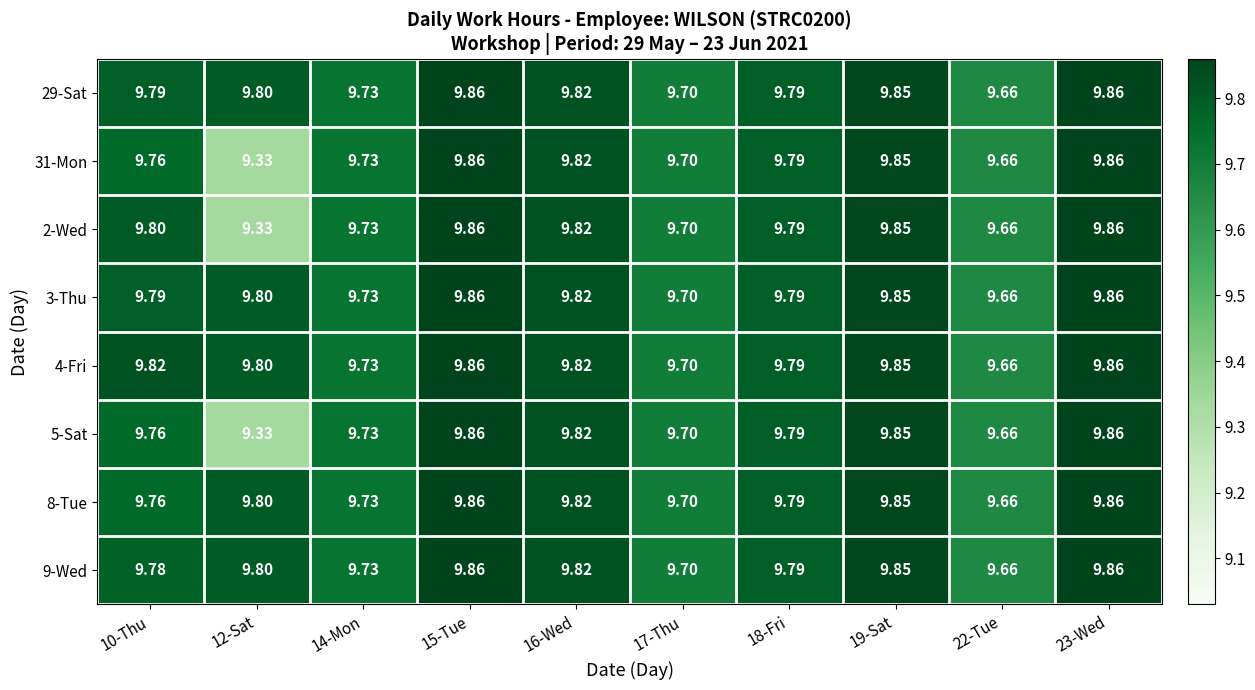

Is the value of 31-Mon at 10-Thu greater than the value of 5-Sat at 14-Mon?

Yes